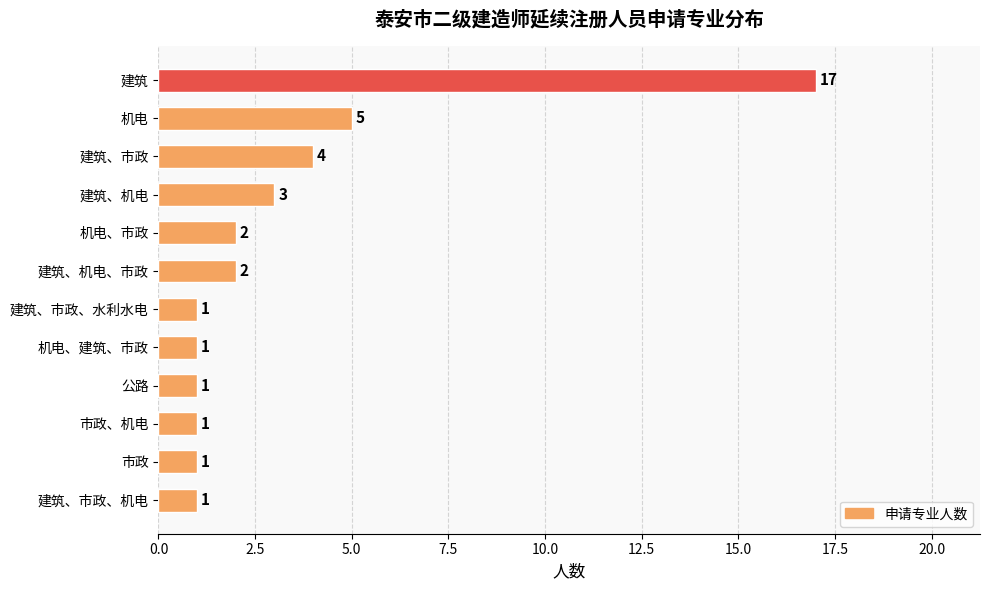

What is the sum of the values at 建筑 and 机电、建筑、市政?

18